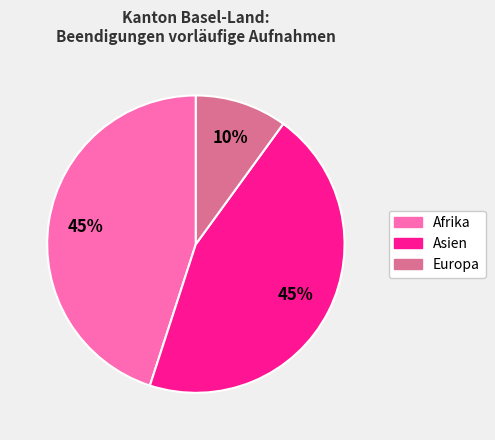

To the nearest percent, what is the average slice percentage?

33%